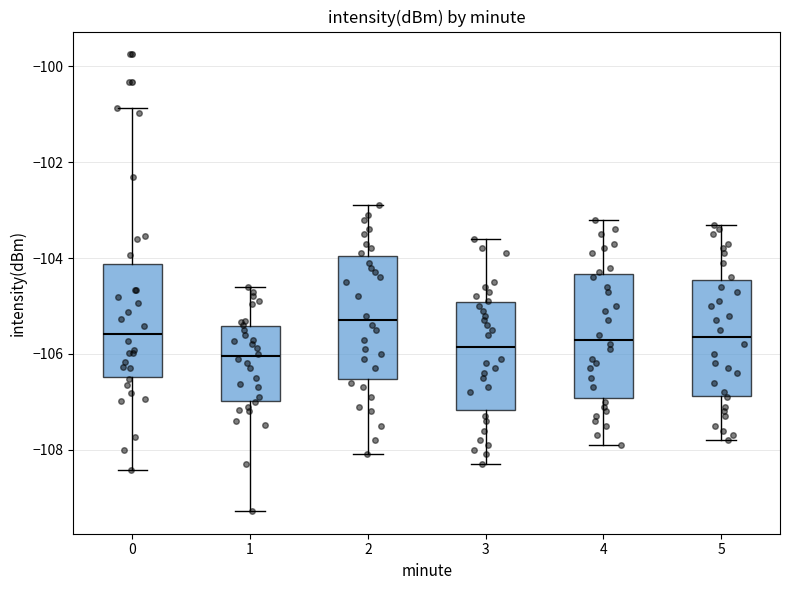

Reading left to right, read every box against the y-axis: the position of its median line, the range the box covers, and the ends of its whiskers. The values are not printed on the chart, so give them approximately, as read against the axis.

0: median -105.6, box -106.4 to -104.2, whiskers -108.4 to -100.8
1: median -106.0, box -107.0 to -105.4, whiskers -109.2 to -104.6
2: median -105.2, box -106.6 to -104.0, whiskers -108.0 to -102.8
3: median -105.8, box -107.2 to -105.0, whiskers -108.2 to -103.6
4: median -105.6, box -107.0 to -104.4, whiskers -107.8 to -103.2
5: median -105.6, box -106.8 to -104.4, whiskers -107.8 to -103.2